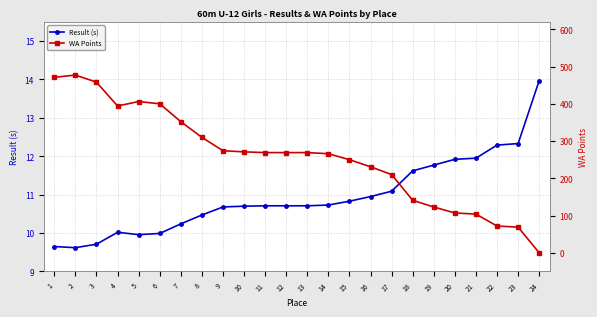

What is the value of the Result (s) point at the 18th from the left?

11.6